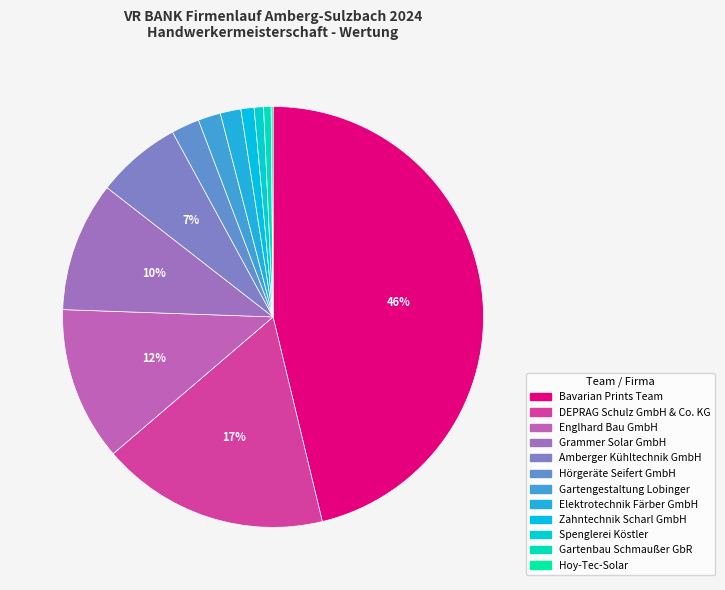

Which has a higher value, Spenglerei Köstler or Gartengestaltung Lobinger?

Gartengestaltung Lobinger